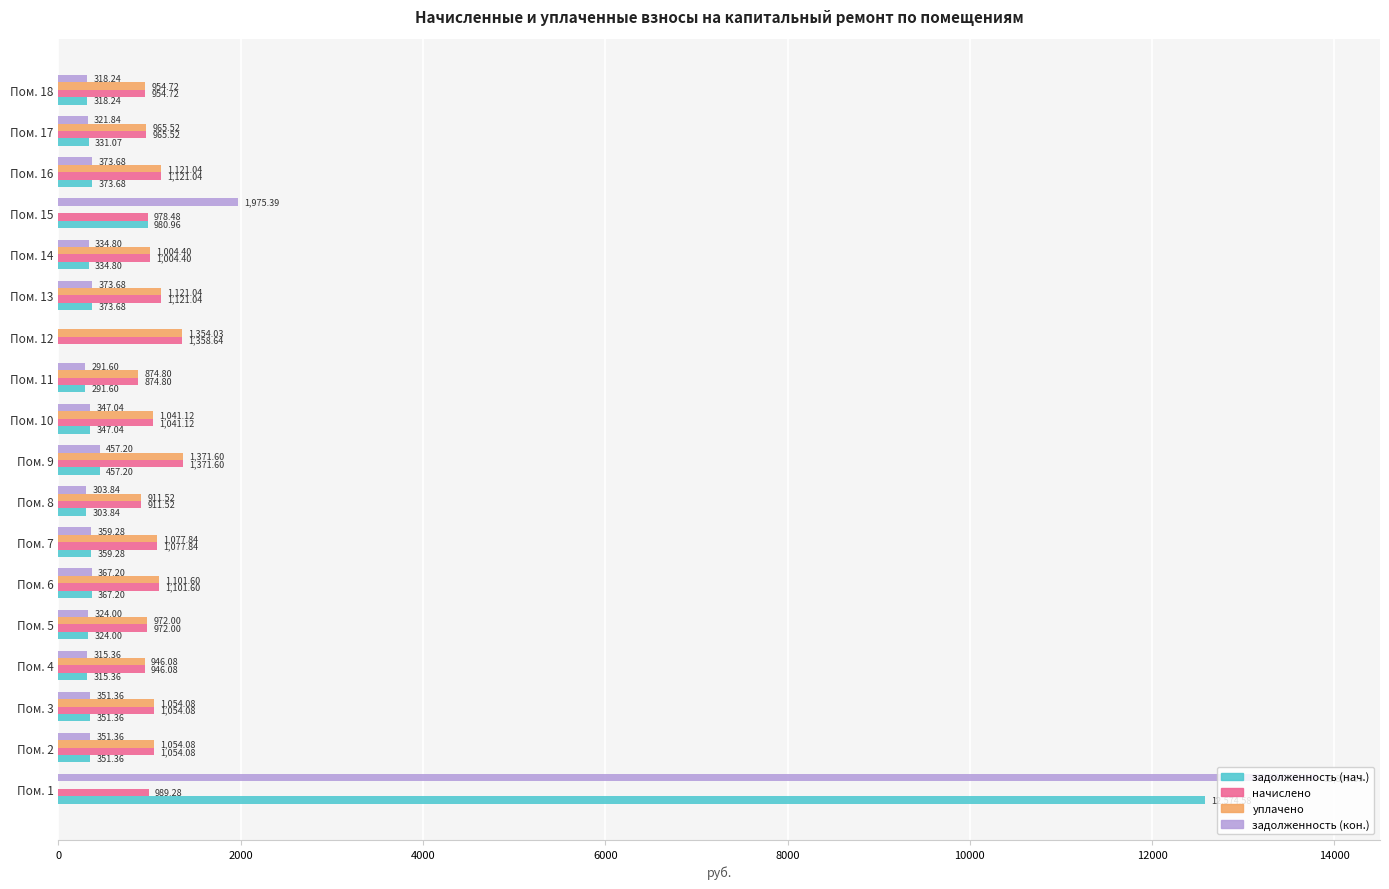

At which label is задолженность (кон.) closest to 6904?

Пом. 15